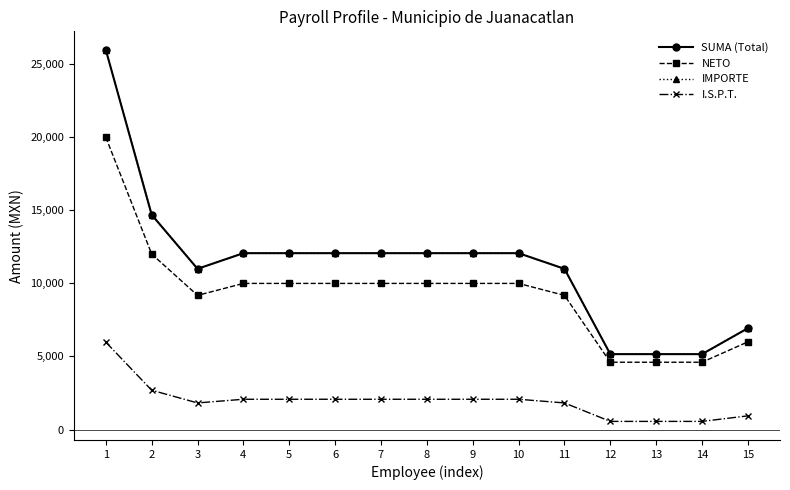

Does the chart have visible grid lines?

No